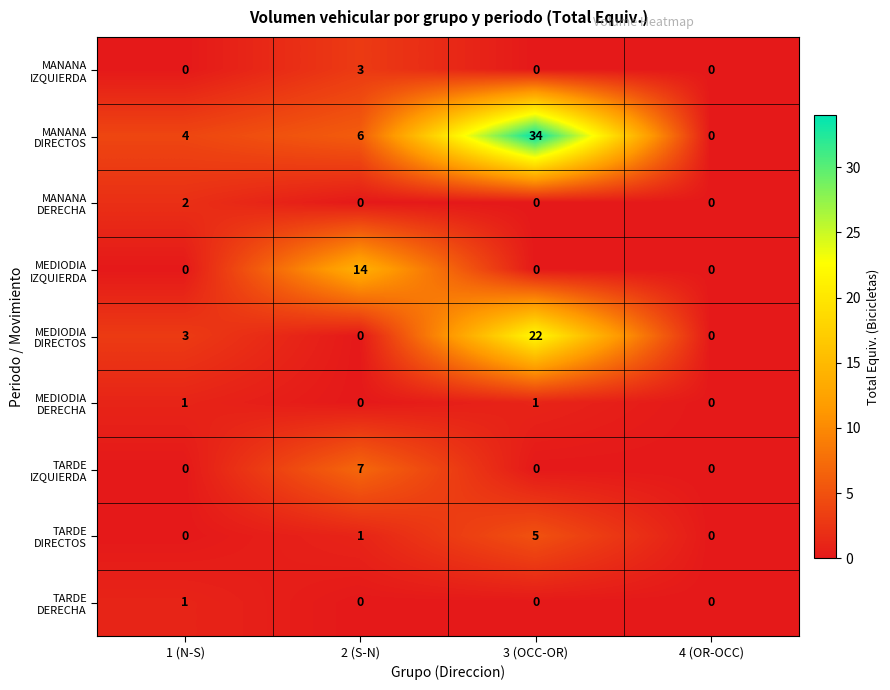

What is the total value across all series at 3 (OCC-OR)?

62